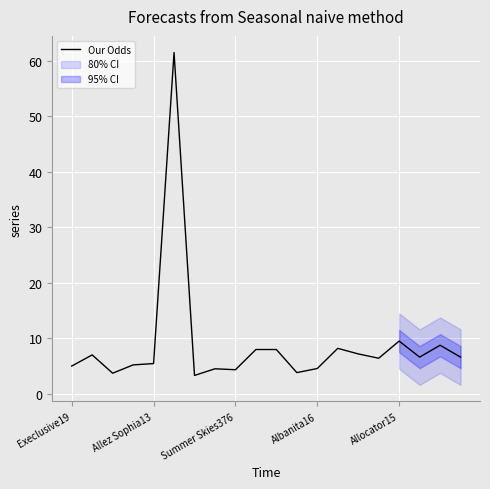

What is the difference between the maximum and second lowest values?

57.8